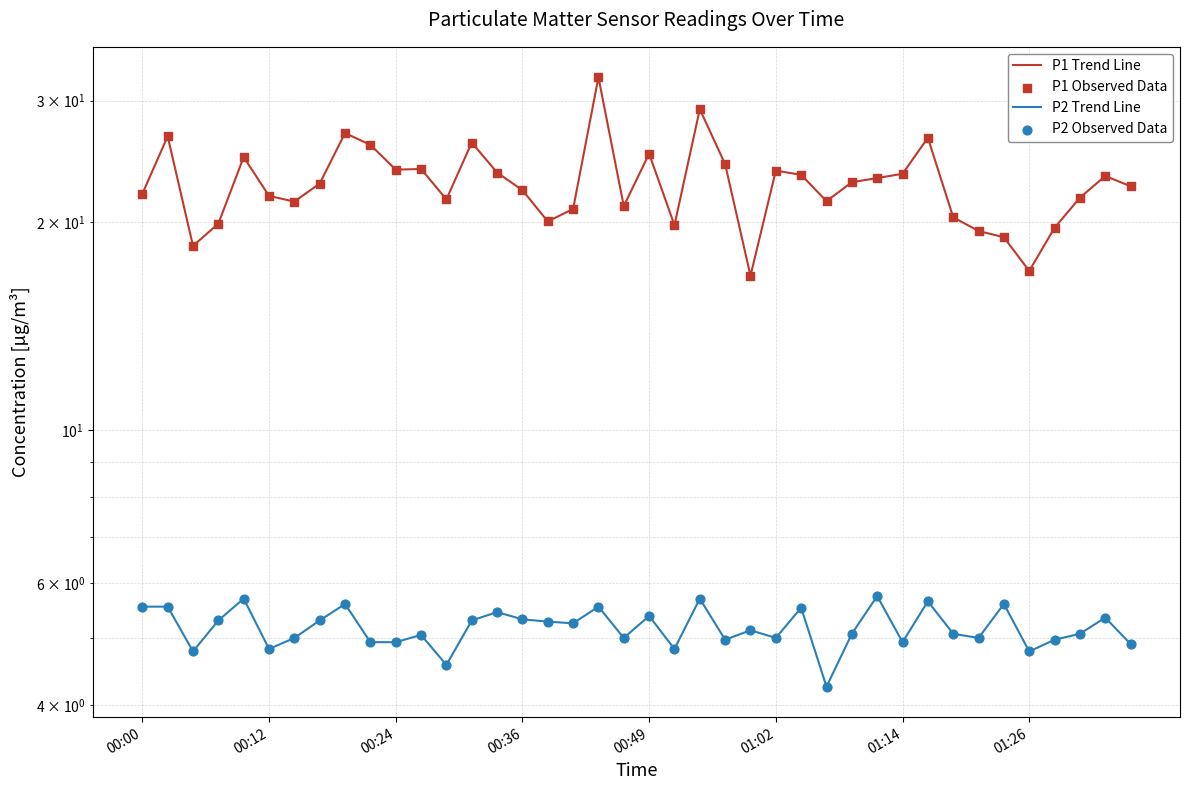

Which series reaches the maximum Y coordinate?

P1 Trend Line